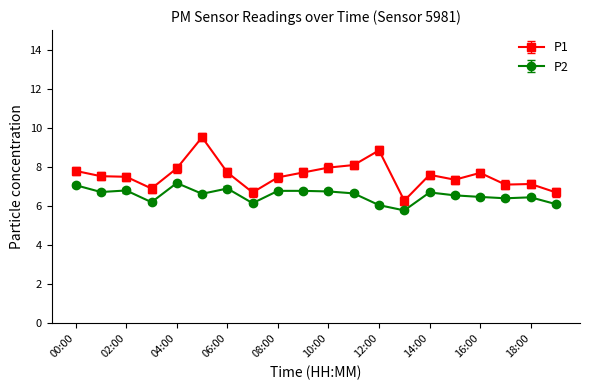

What is the value of the P2 point at the 10th from the left?

6.8